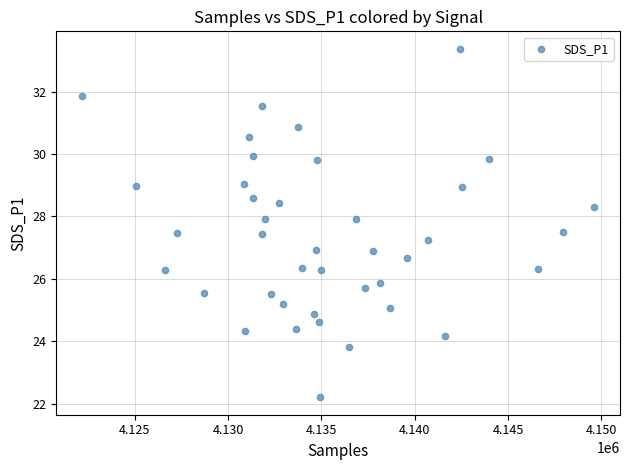

What is the range of Y values (max minus min)?

11.2